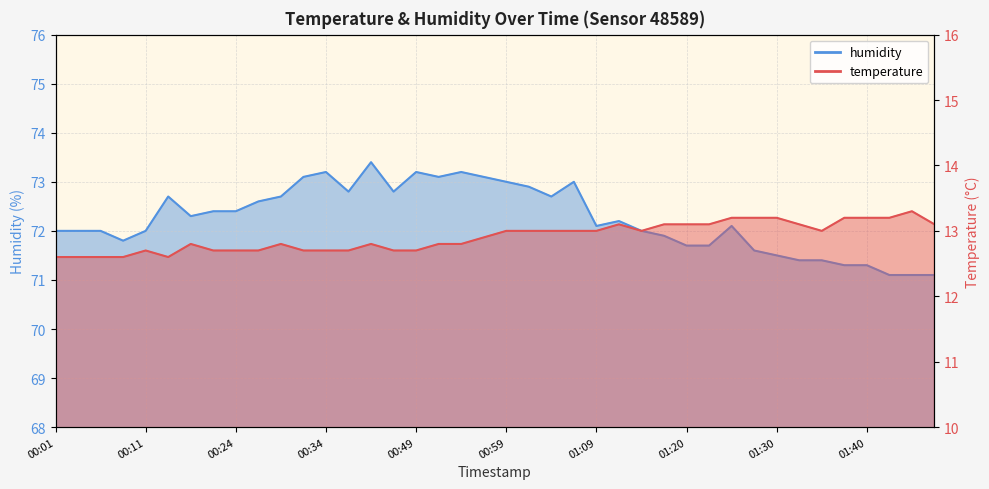

At how many categories does at least one series exceed 54?

40